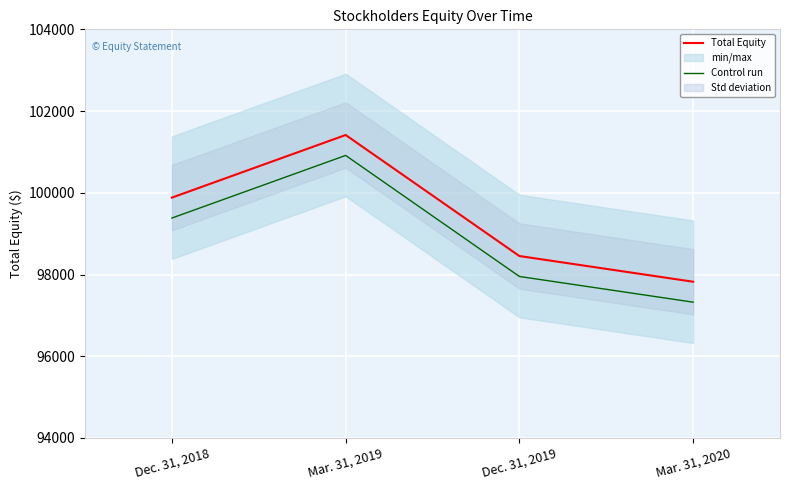

What is the label of the 3rd point from the left?

Dec. 31, 2019